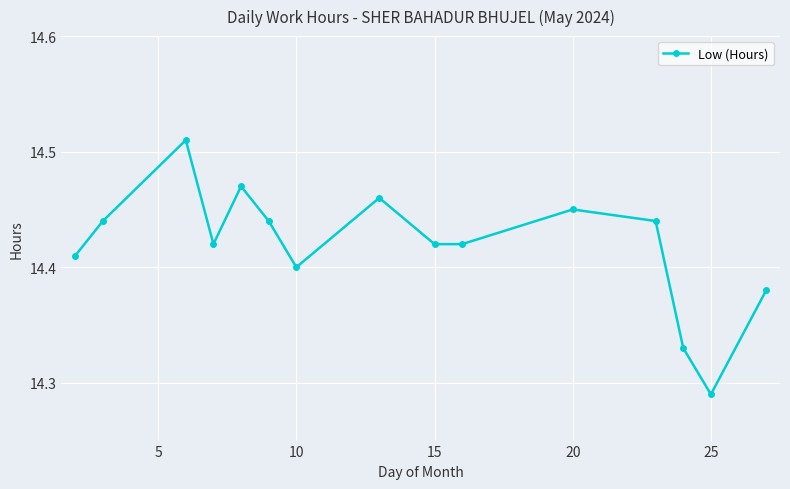

How many values are between 14 and 15?

15